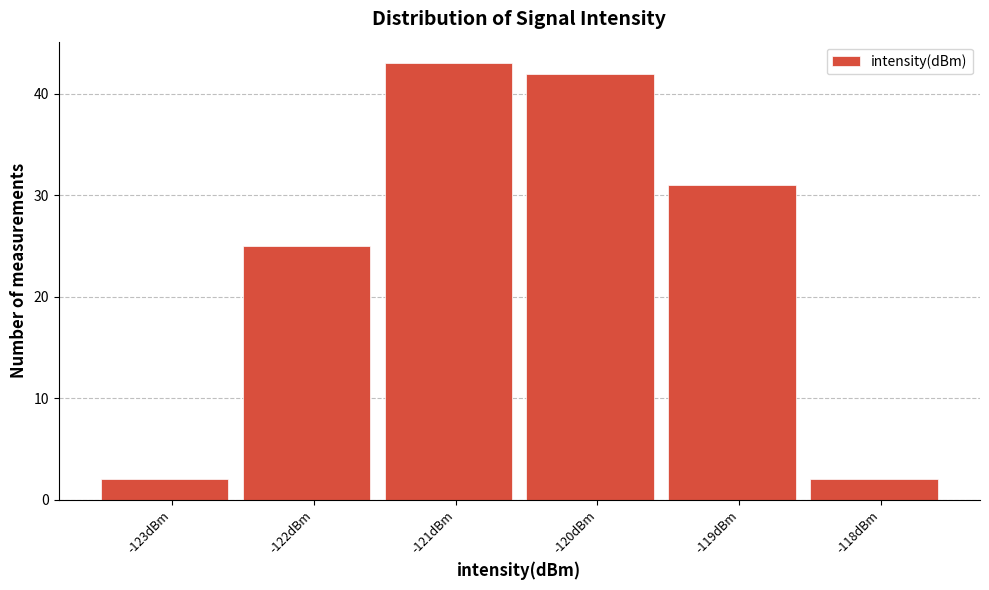

Reading left to right, extract all data points from this chart.

2	25	43	42	31	2